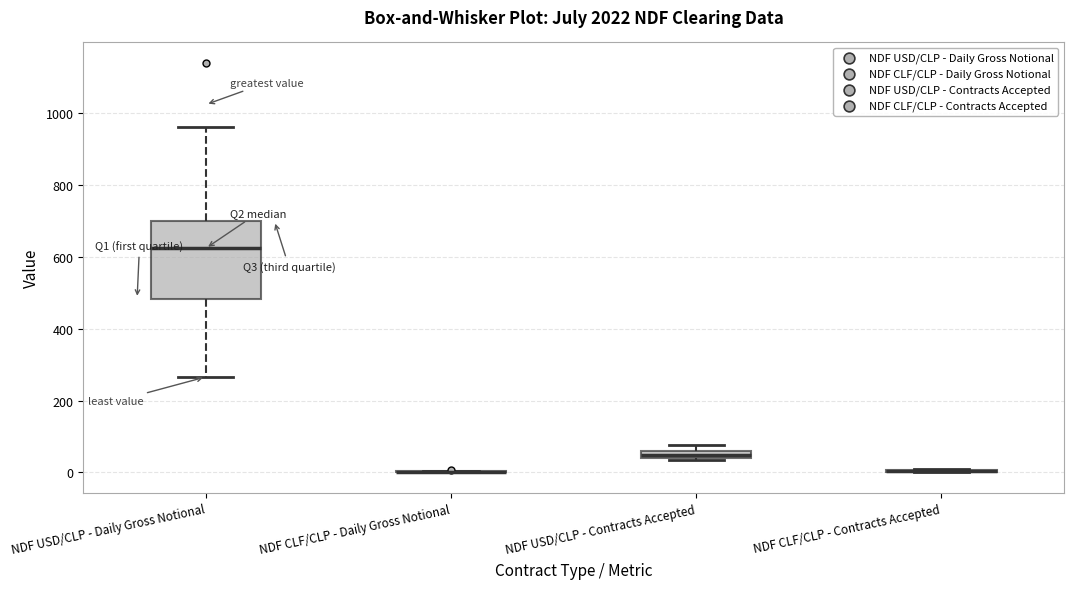

Where is the lower edge of the box for NDF USD/CLP - Contracts Accepted on the y-axis? The values are not printed on the chart, so give them approximately, as read against the axis.

40